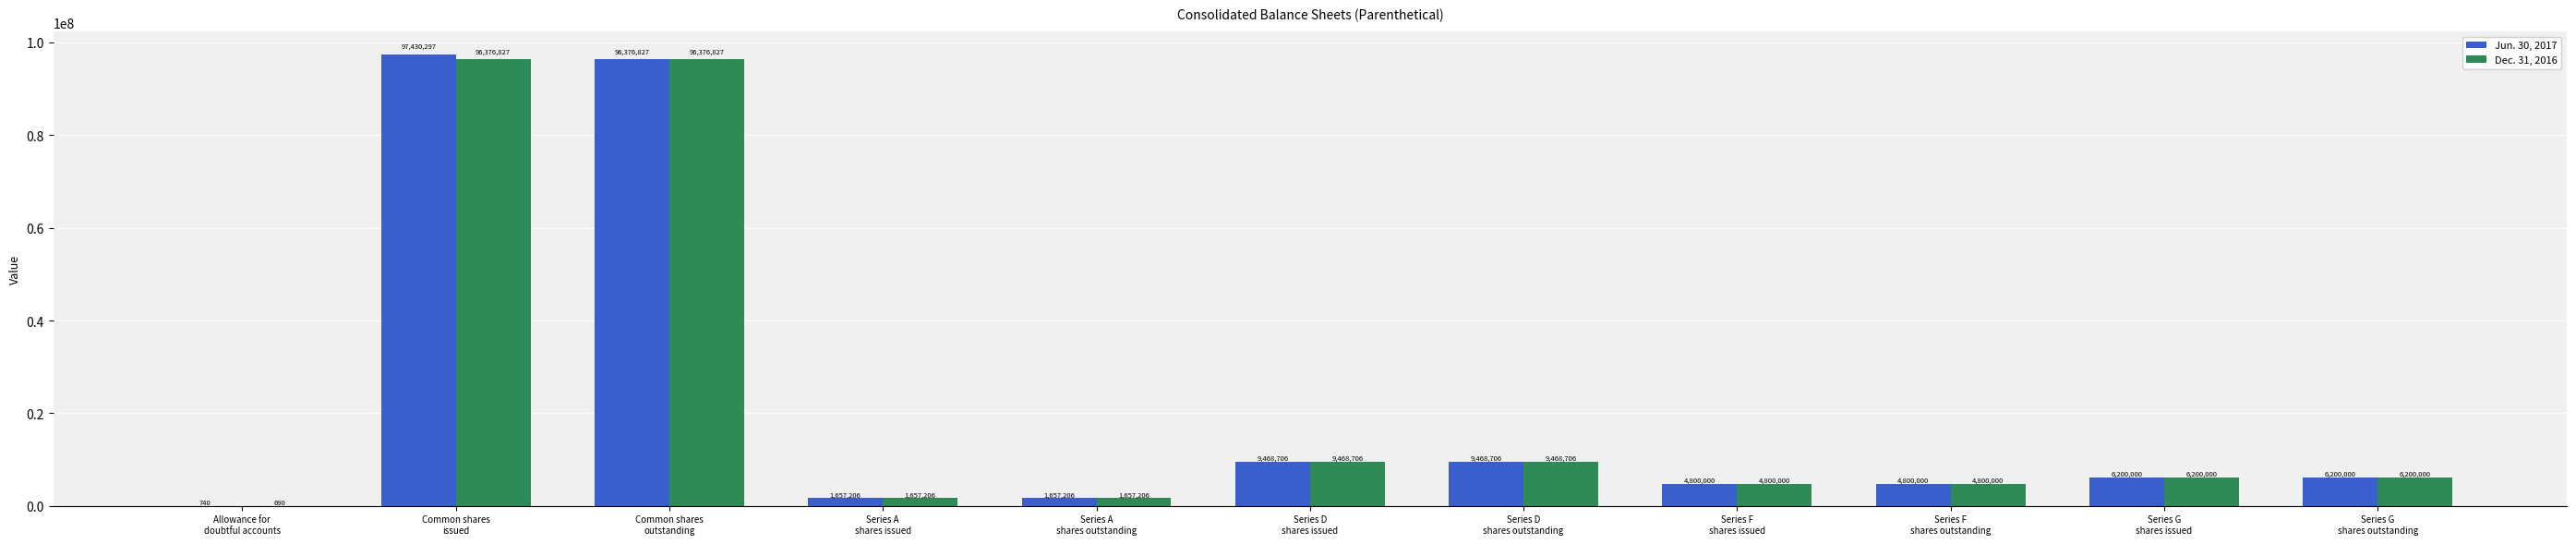

How many data points does each series have?

11